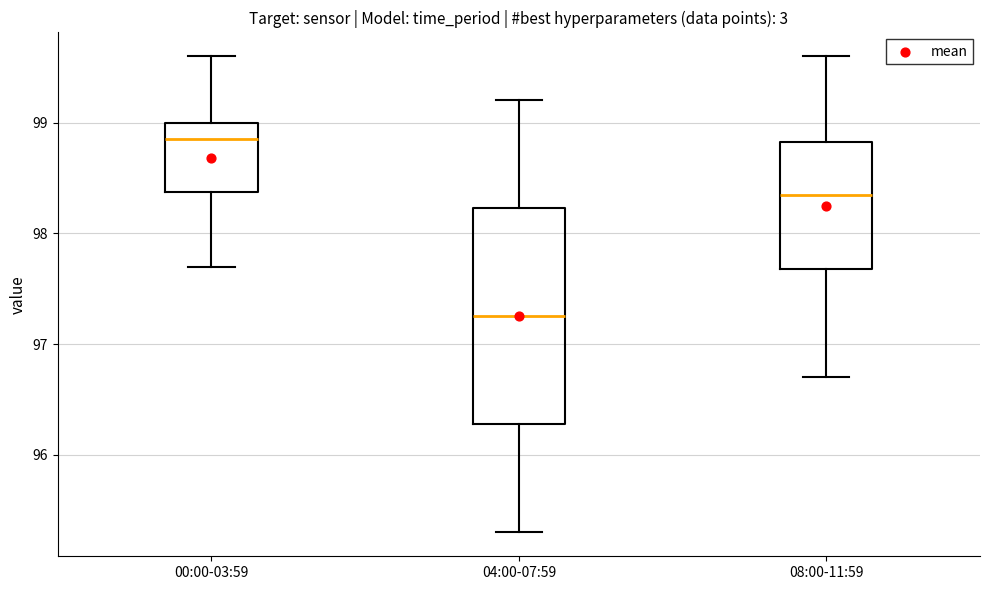

Reading left to right, transcribe this box plot: for each box, give where its median line is, the range the box spans, and where its two whiskers end, as read against the y-axis. The values are not printed on the chart, so give them approximately, as read against the axis.

00:00-03:59: median 98.9, box 98.4 to 99.0, whiskers 97.7 to 99.6
04:00-07:59: median 97.3, box 96.3 to 98.2, whiskers 95.3 to 99.2
08:00-11:59: median 98.4, box 97.7 to 98.8, whiskers 96.7 to 99.6